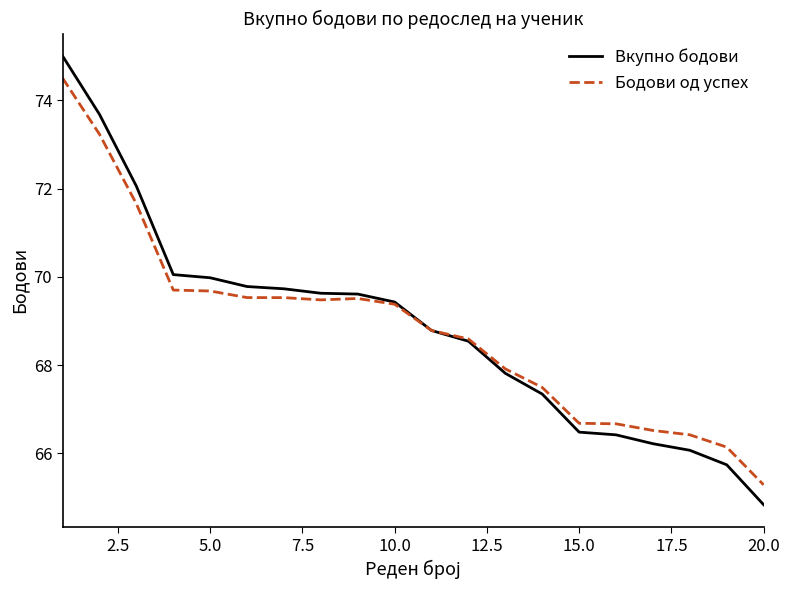

Which series has the widest spread of values?

Вкупно бодови